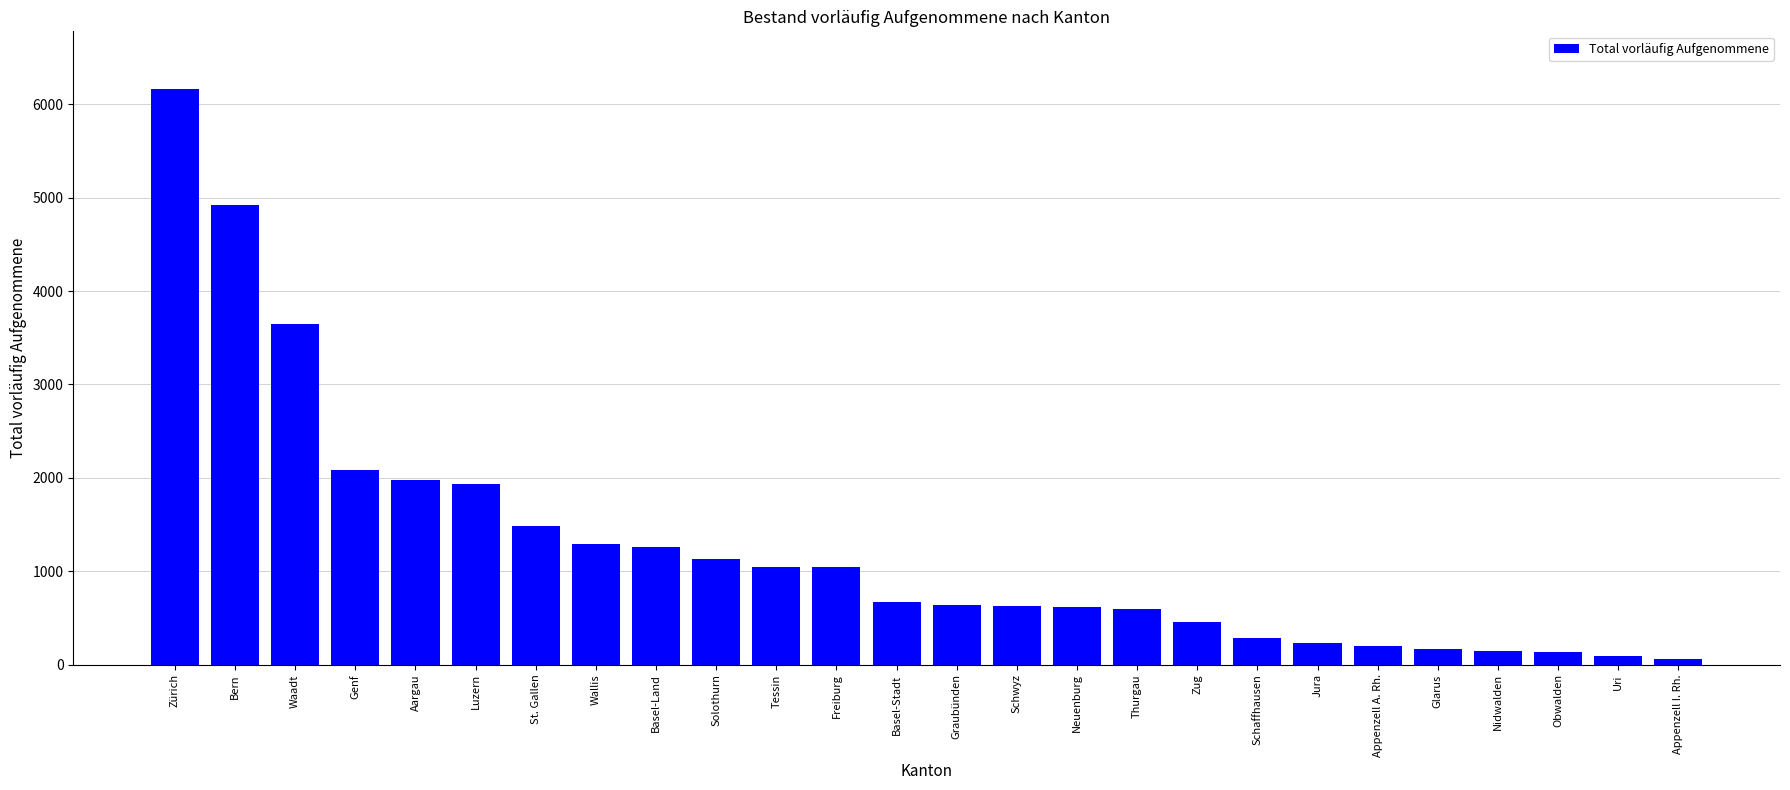

Does the chart contain stacked bars?

No